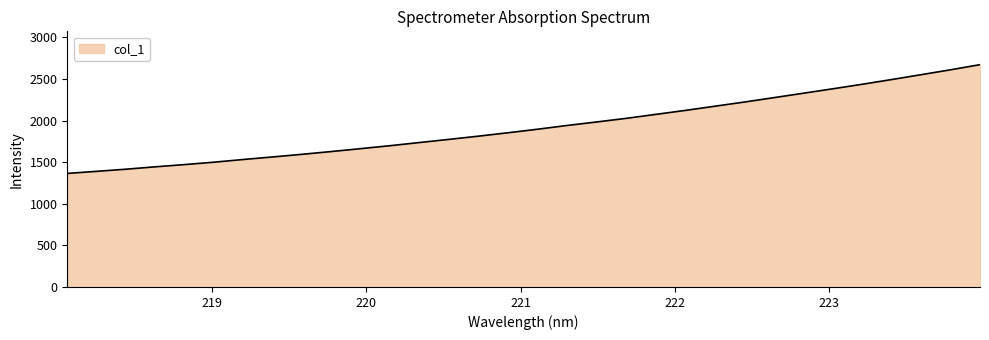

What is the minimum value shown in the chart?

1364.6